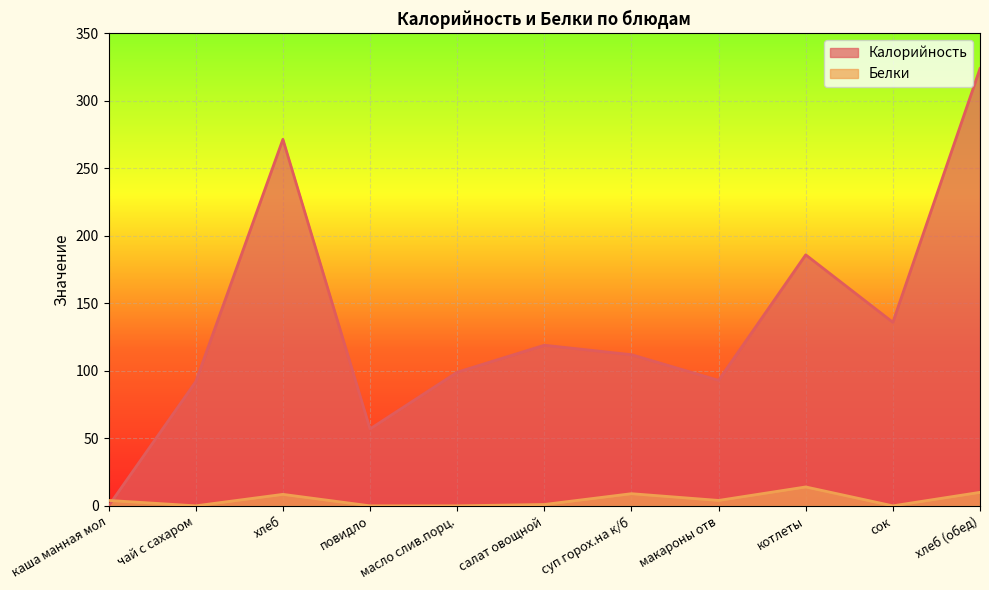

What position from the left is сок?

10